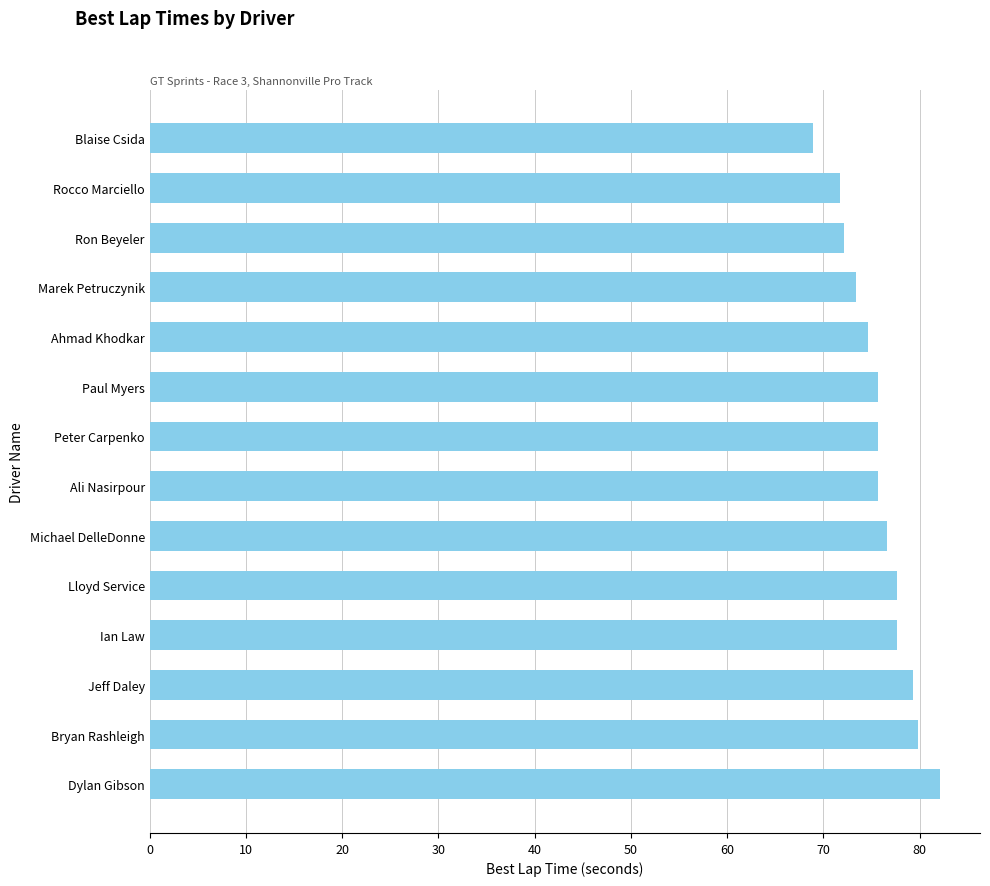

What is the approximate value at Dylan Gibson?

82.2